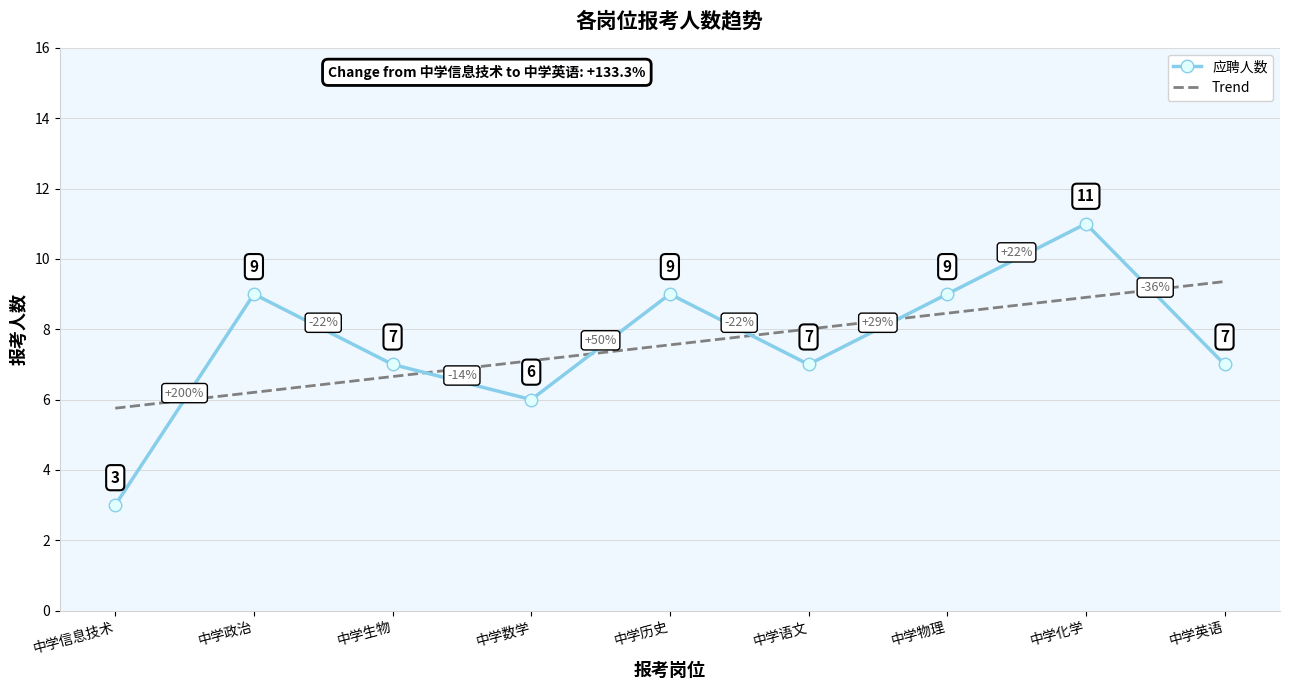

The 应聘人数 series shows 9.0 at 中学历史. True or false?

True